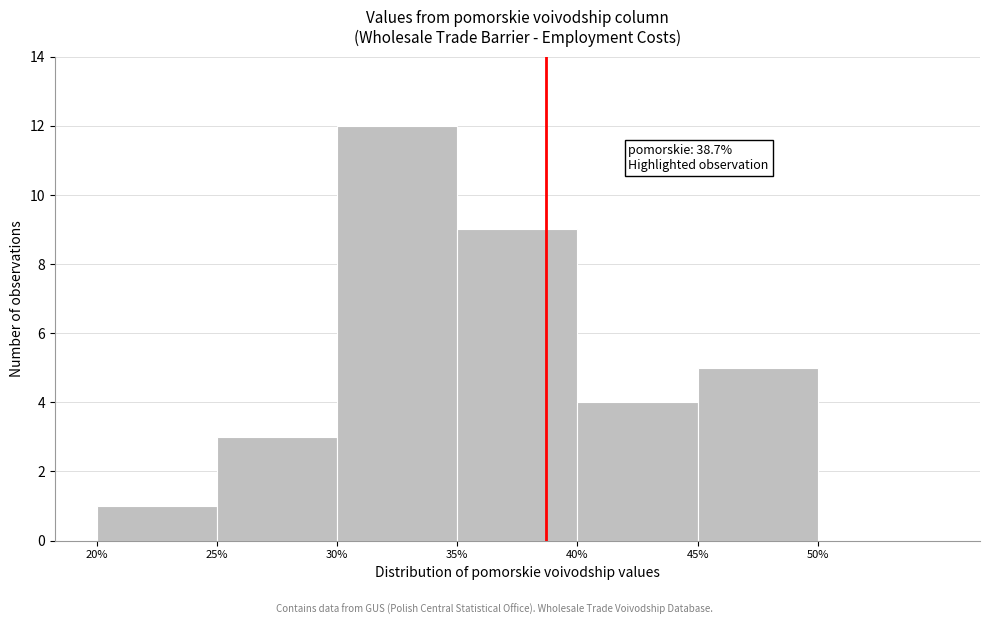

Over which range of the x-axis is the bar tallest?

30 to 35